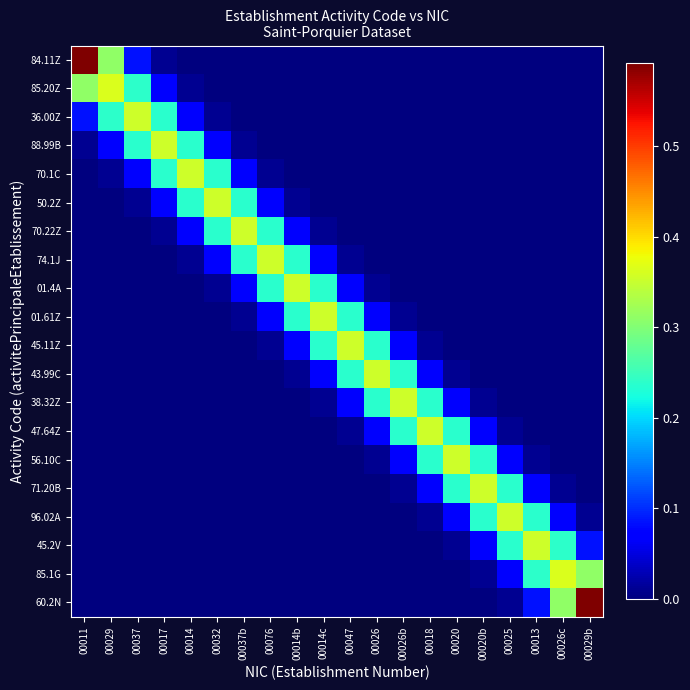

Between 00011 and 00047, which series saw the biggest shift?

84.11Z